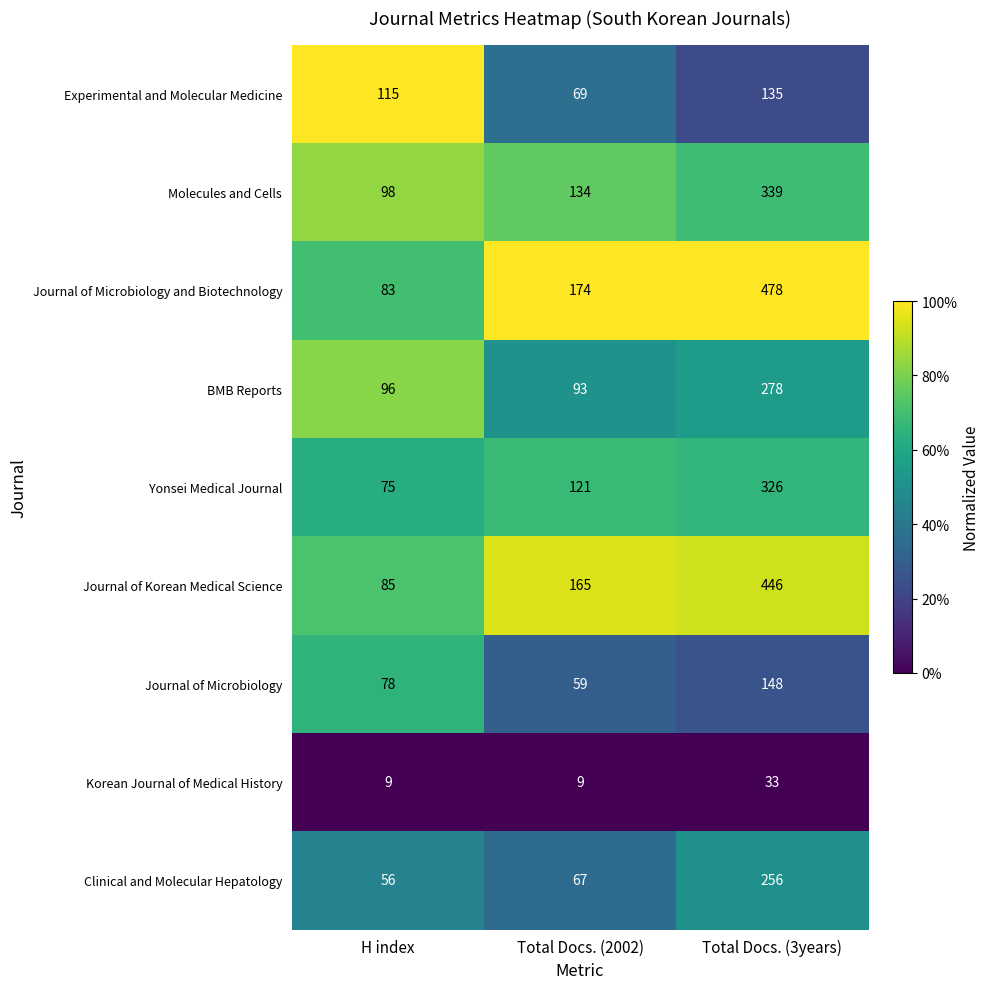

Reading right to left, extract all data points from this chart.

Experimental and Molecular Medicine: Total Docs. (3years)=135	Total Docs. (2002)=69	H index=115
Molecules and Cells: Total Docs. (3years)=339	Total Docs. (2002)=134	H index=98
Journal of Microbiology and Biotechnology: Total Docs. (3years)=478	Total Docs. (2002)=174	H index=83
BMB Reports: Total Docs. (3years)=278	Total Docs. (2002)=93	H index=96
Yonsei Medical Journal: Total Docs. (3years)=326	Total Docs. (2002)=121	H index=75
Journal of Korean Medical Science: Total Docs. (3years)=446	Total Docs. (2002)=165	H index=85
Journal of Microbiology: Total Docs. (3years)=148	Total Docs. (2002)=59	H index=78
Korean Journal of Medical History: Total Docs. (3years)=33	Total Docs. (2002)=9	H index=9
Clinical and Molecular Hepatology: Total Docs. (3years)=256	Total Docs. (2002)=67	H index=56